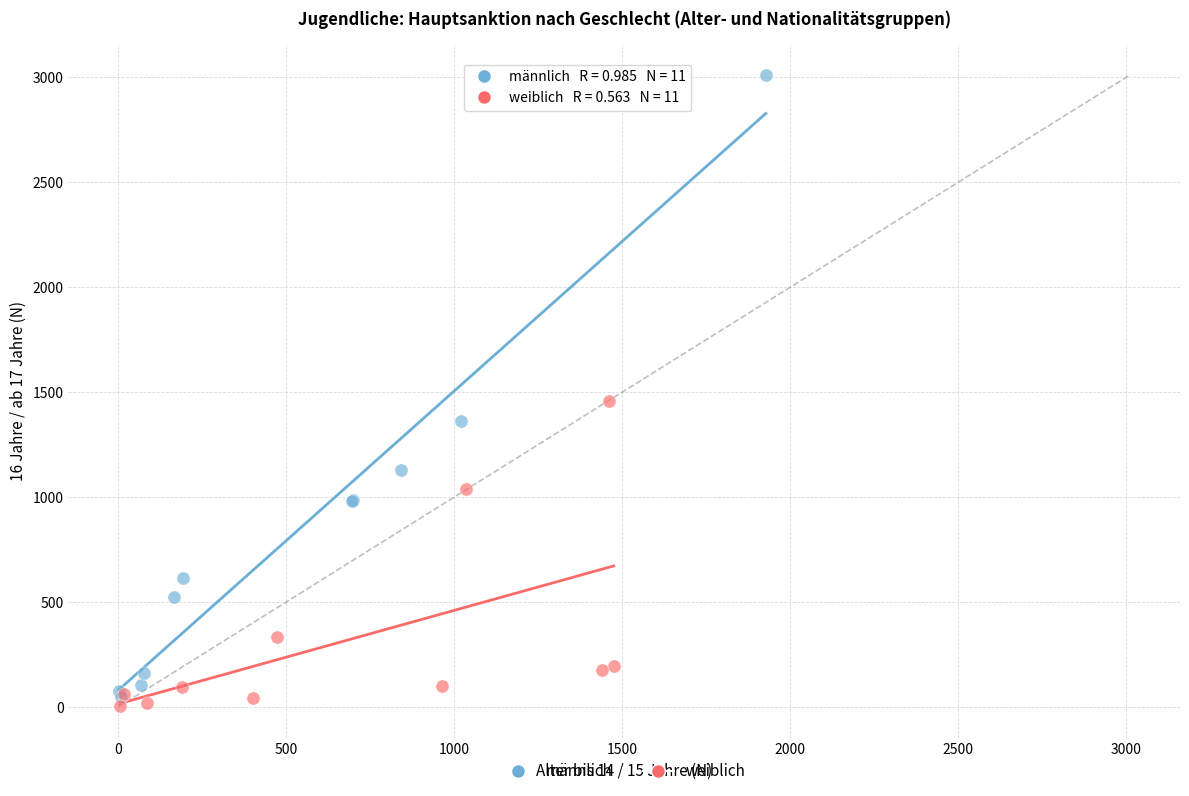

Which series contains the highest Y value?

männlich